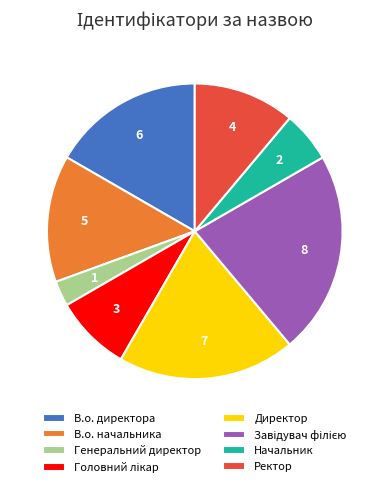

Between Генеральний директор and Ректор, which is larger?

Ректор